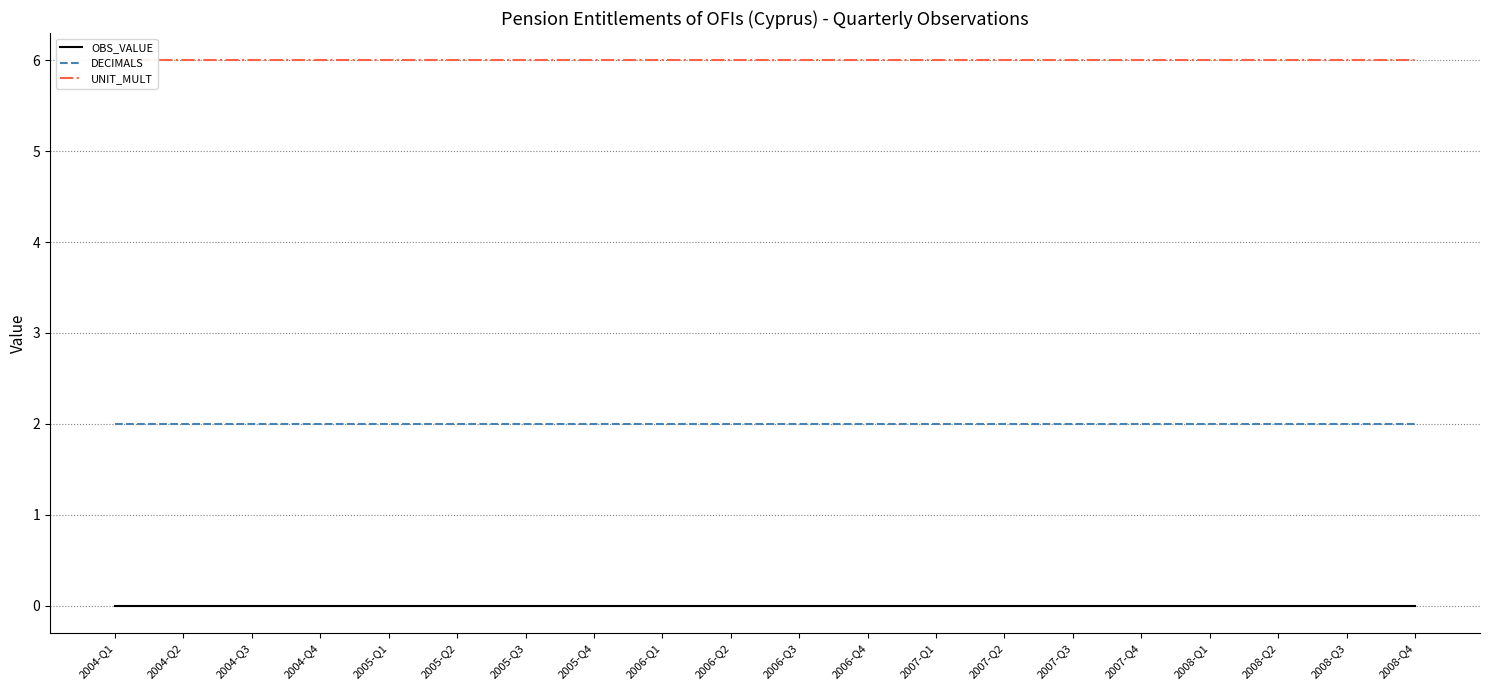

What position from the left is 2008-Q4?

20